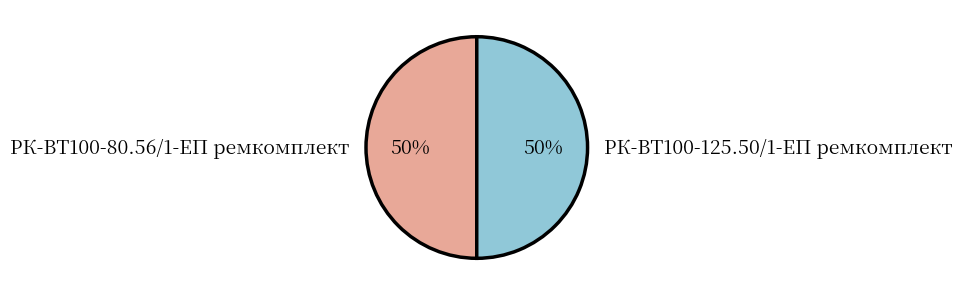

To the nearest percent, what is the average slice percentage?

50%